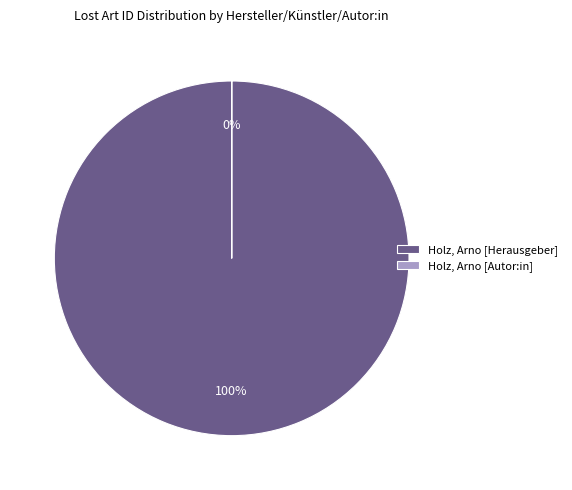

Count the number of slices in the pie.

2